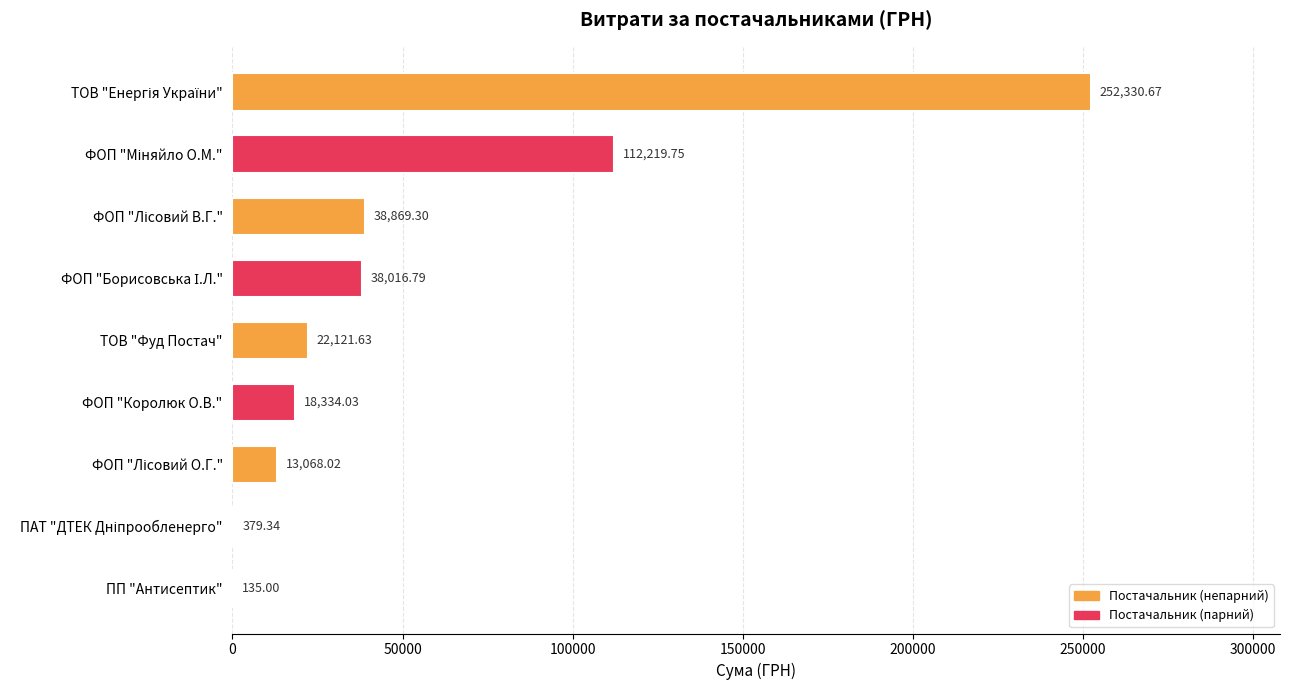

Are the bars horizontal?

Yes